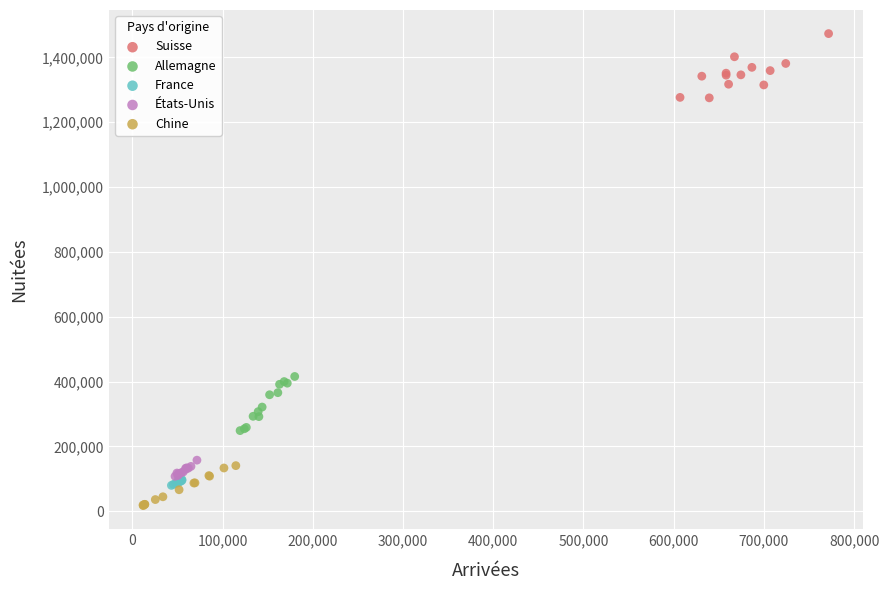

Which series reaches the maximum Y coordinate?

Suisse